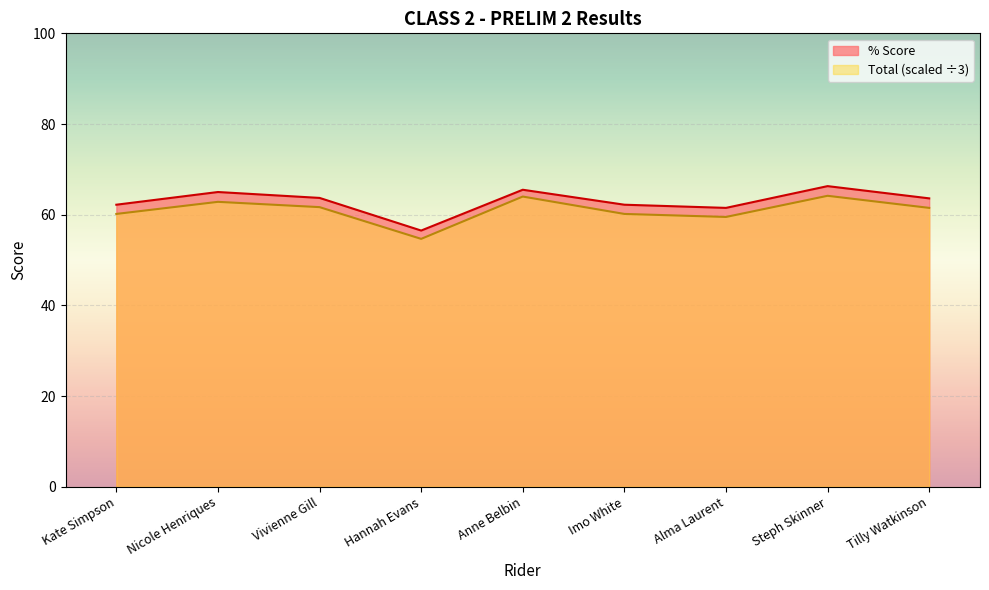

What is the total value across all series at Imo White?

122.4